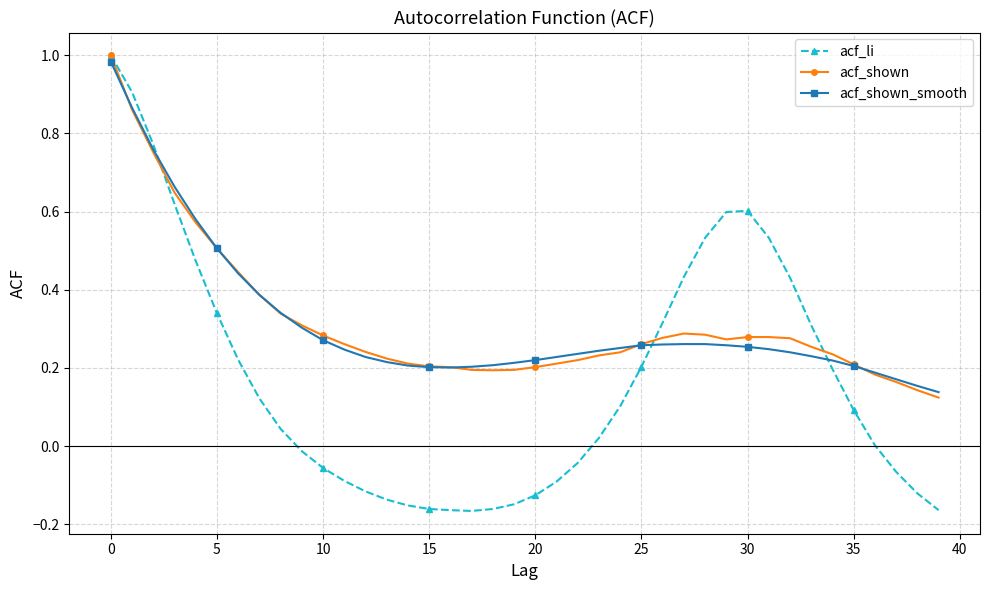

Which series has the largest range (max minus min)?

acf_li